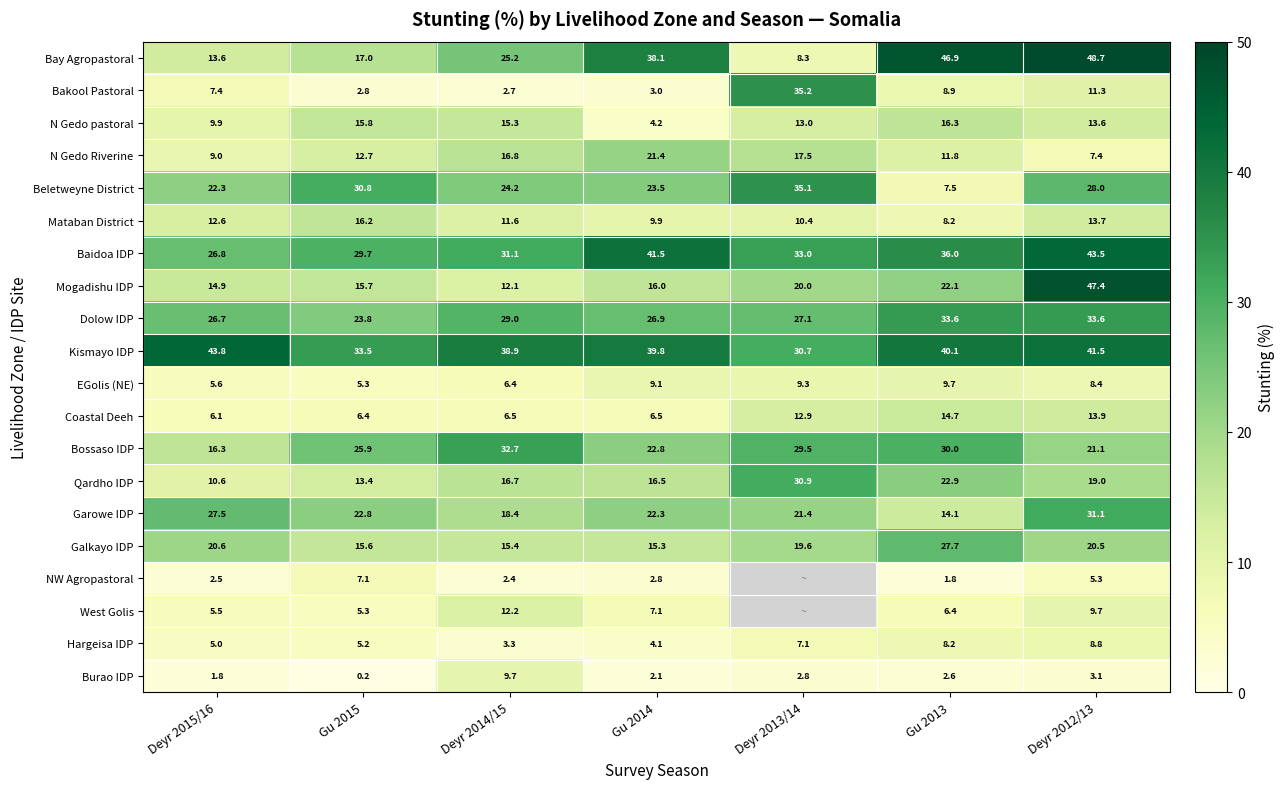

Which series changed the most between Gu 2015 and Deyr 2014/15?

Burao IDP